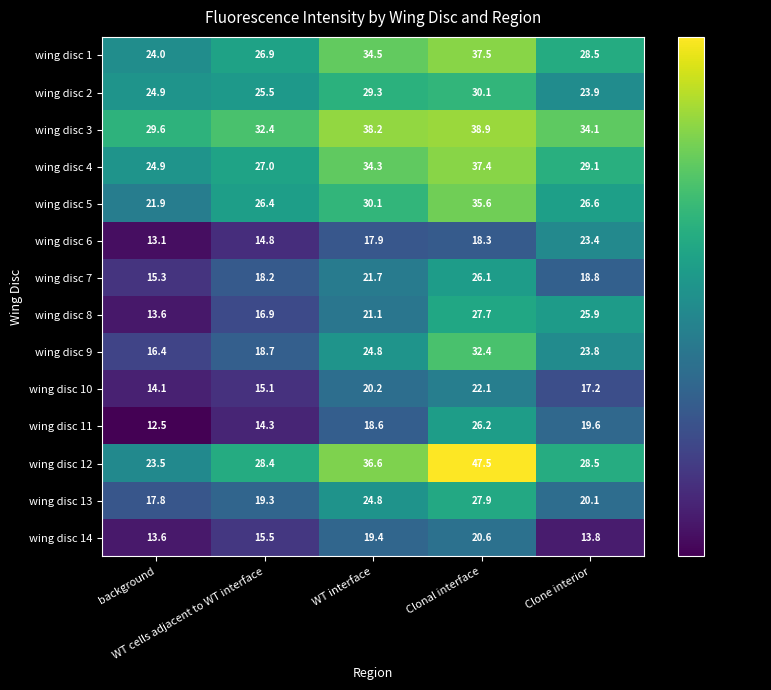

What is the difference between the second highest and second lowest values in the wing disc 9 series?

6.1